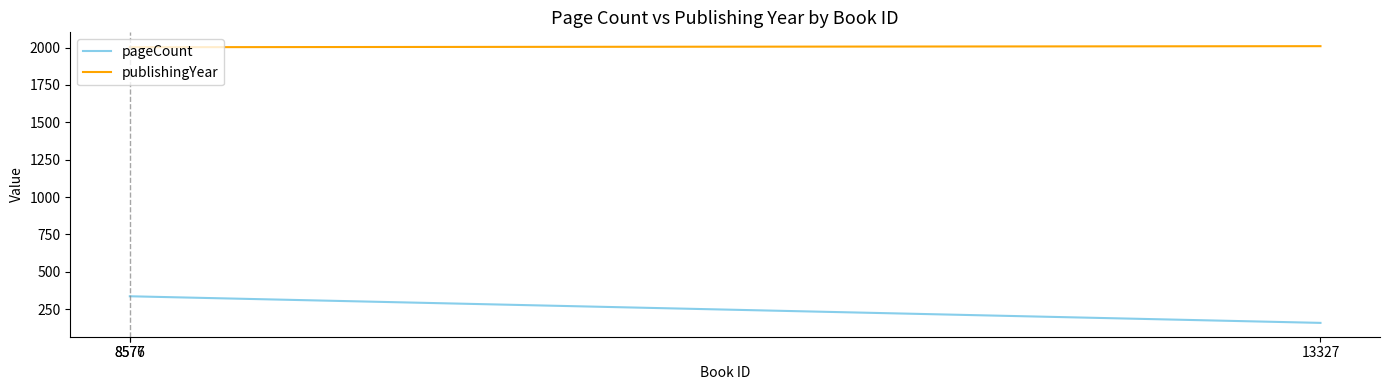

What is the maximum value shown in the chart?

2009